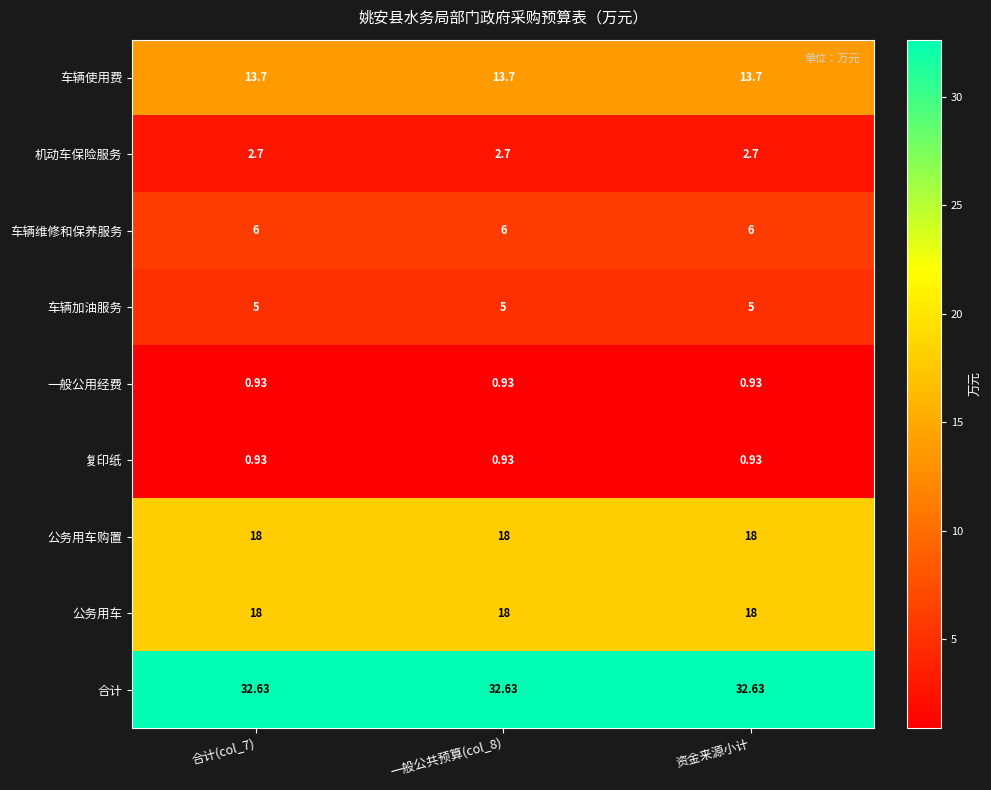

Is the value of 公务用车购置 at 资金来源小计 greater than the value of 一般公用经费 at 合计(col_7)?

Yes